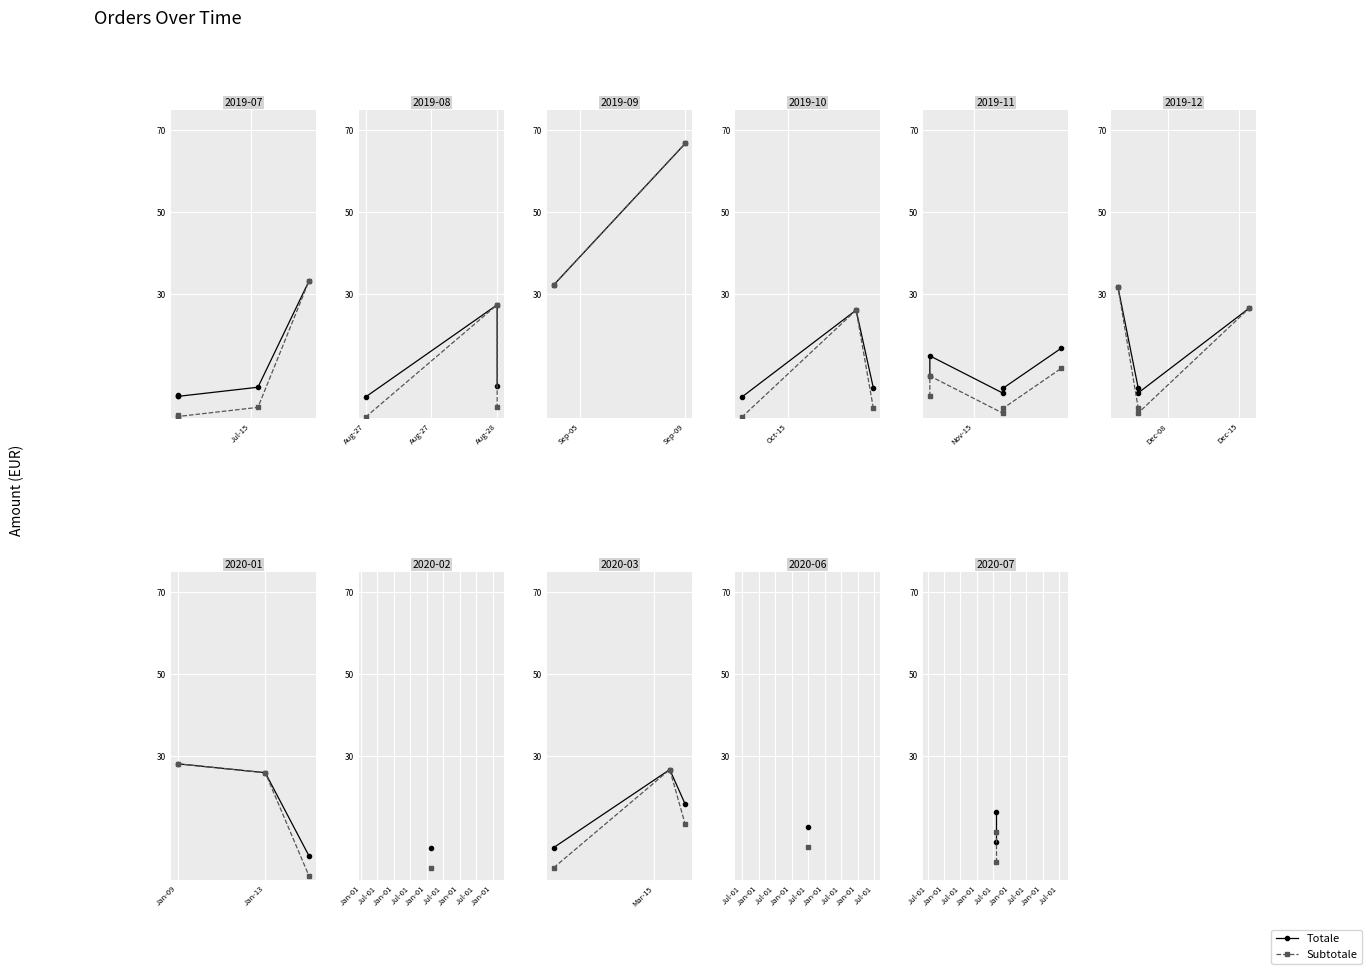

What is the lowest value of the Totale series?

9.1